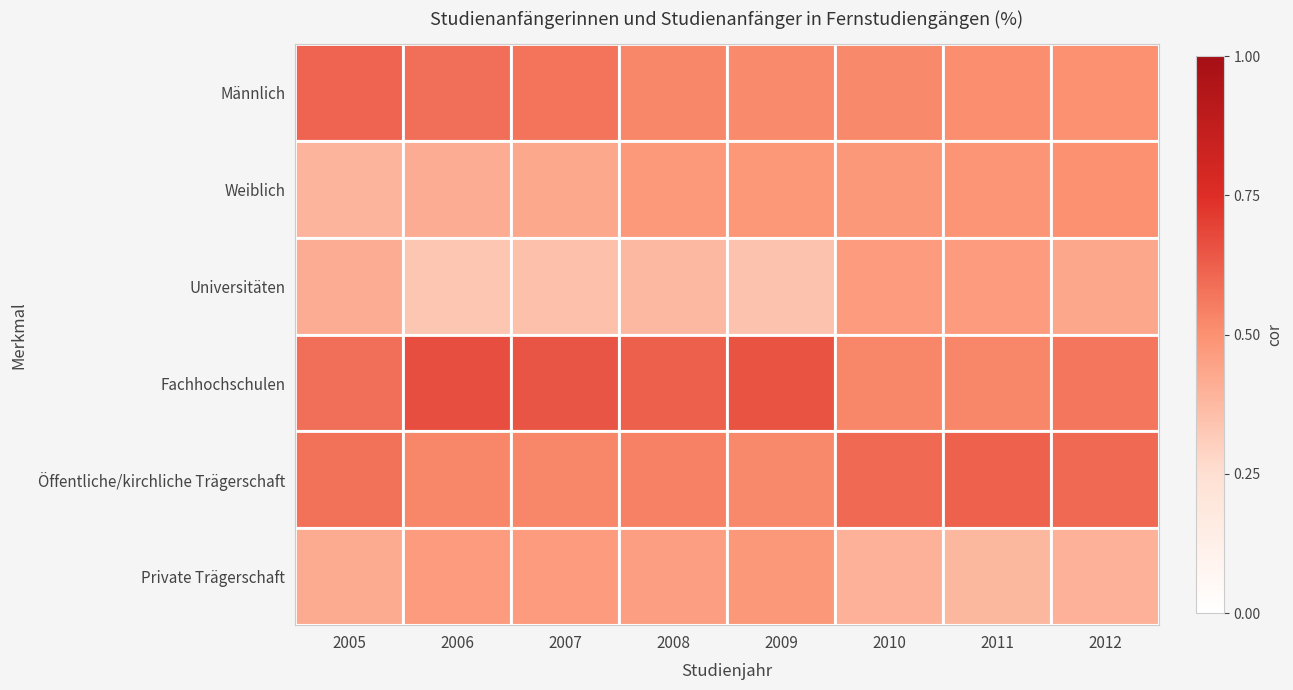

Reading left to right, transcribe all the data shown in this chart.

Männlich: 2005=61.0	2006=58.5	2007=57.3	2008=52.6	2009=51.9	2010=52.0	2011=51.0	2012=50.0
Weiblich: 2005=39.0	2006=41.5	2007=42.7	2008=47.4	2009=48.1	2010=48.0	2011=49.0	2012=50.0
Universitäten: 2005=41.8	2006=33.5	2007=35.1	2008=37.5	2009=34.6	2010=47.0	2011=47.0	2012=43.0
Fachhochschulen: 2005=58.2	2006=66.5	2007=64.9	2008=62.5	2009=65.4	2010=53.0	2011=53.0	2012=57.0
Öffentliche/kirchliche Trägerschaft: 2005=58.0	2006=53.0	2007=53.0	2008=54.0	2009=52.0	2010=60.0	2011=62.0	2012=60.0
Private Trägerschaft: 2005=42.0	2006=47.0	2007=47.0	2008=46.0	2009=48.0	2010=40.0	2011=38.0	2012=40.0